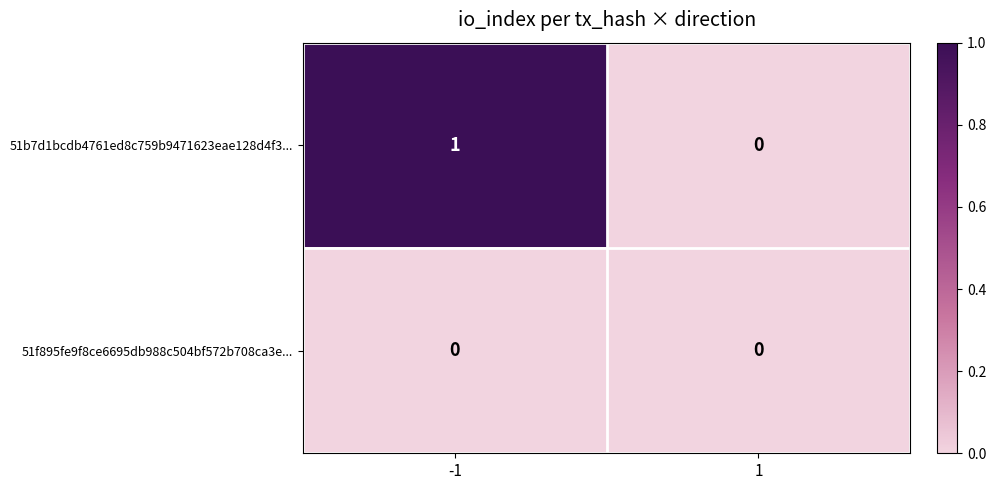

Is the value of 51f895fe9f8ce6695db988c504bf572b708ca3e... at 1 greater than the value of 51b7d1bcdb4761ed8c759b9471623eae128d4f3... at -1?

No